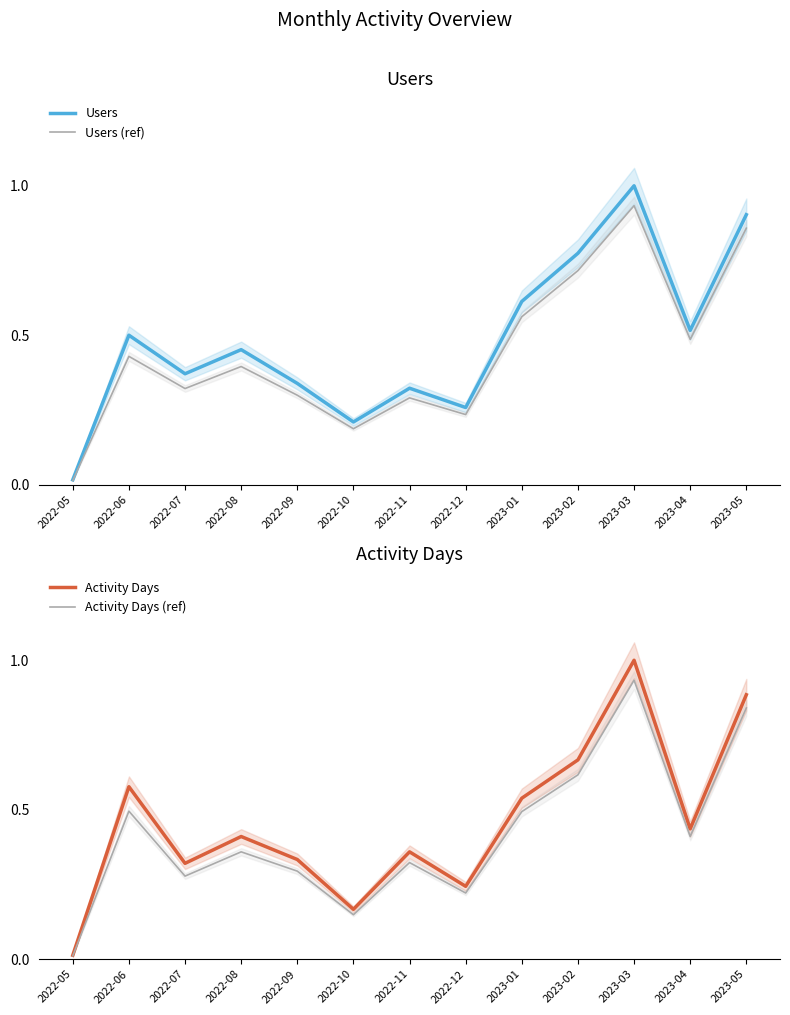

True or false: Users has more than 2 points higher than both neighbors.

True